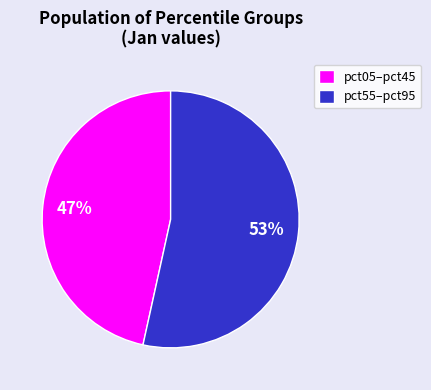

The pct05–pct45 slice represents 54% of the pie. True or false?

False